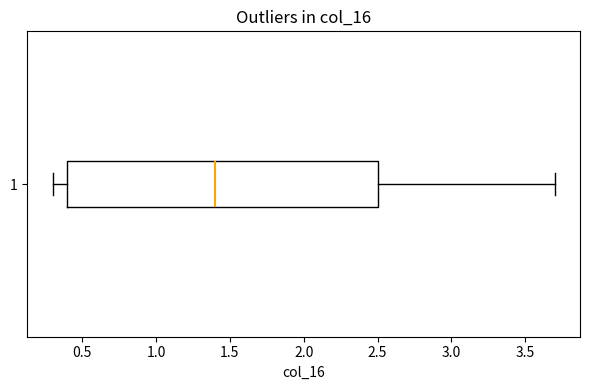

Transcribe this box plot: give where the median line is, the range the box spans, and where the two whiskers end, as read against the x-axis. The values are not printed on the chart, so give them approximately, as read against the axis.

median 1.4, box 0.4 to 2.5, whiskers 0.3 to 3.7